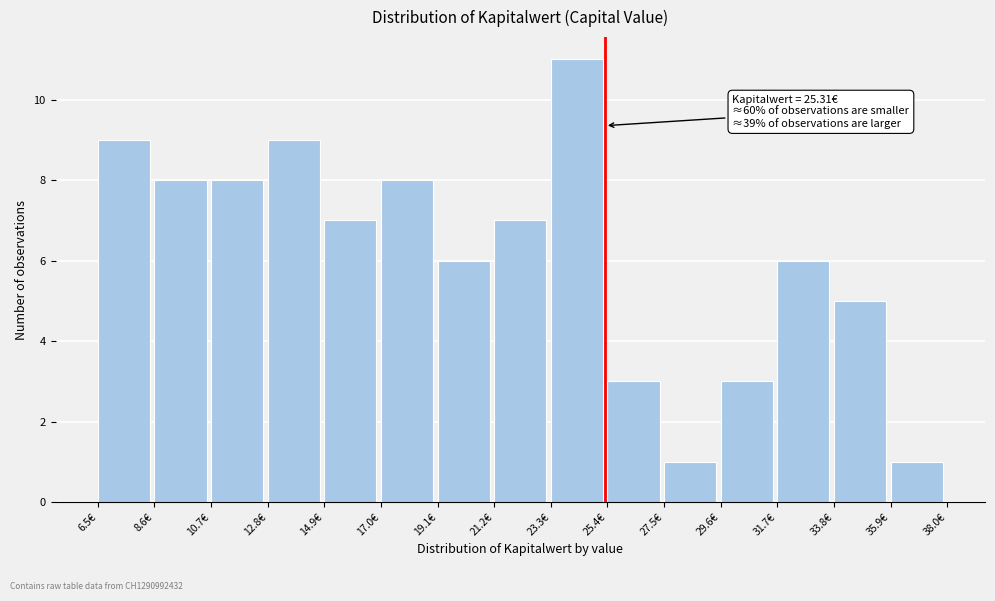

Which range on the x-axis has the tallest bar?

23.3 to 25.4